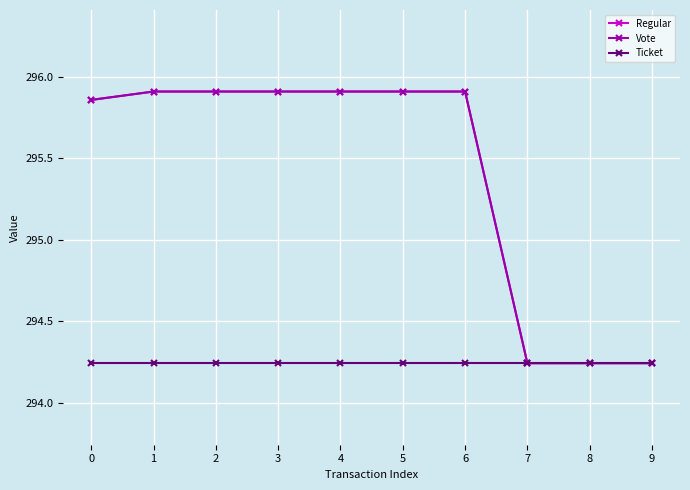

Between 2 and 1, which is larger?

2